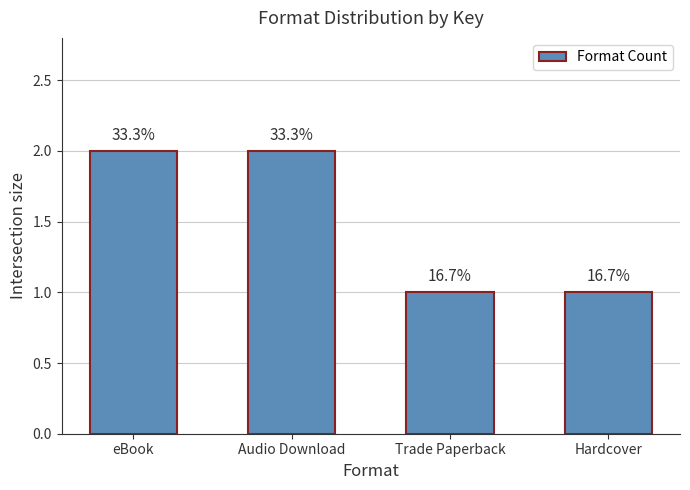

What is the greatest value displayed?

2